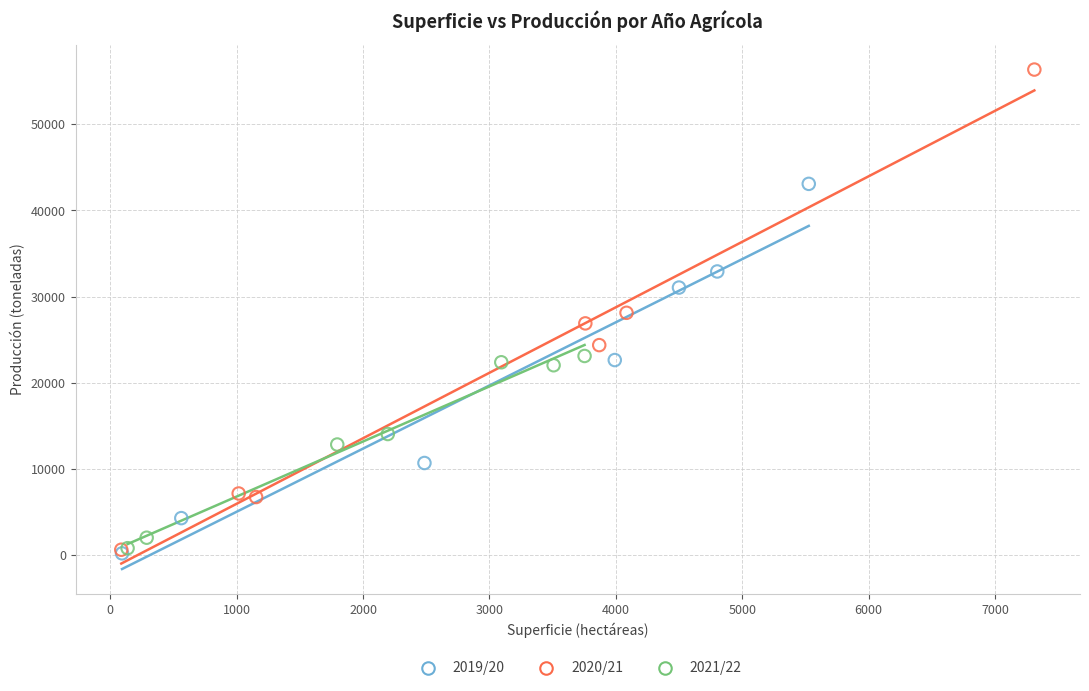

Which series reaches the maximum Y coordinate?

2020/21